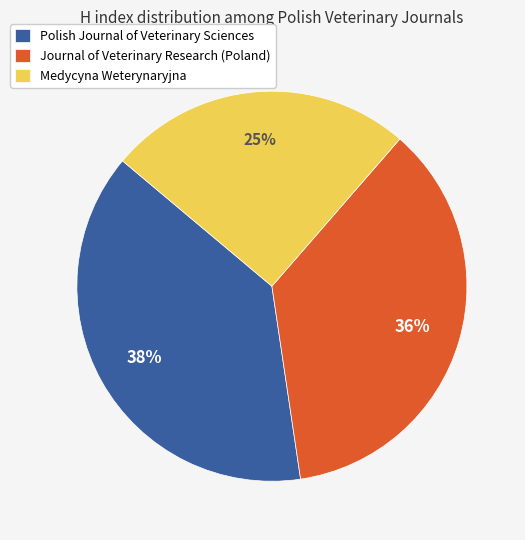

What is the ratio of the value at Medycyna Weterynaryjna to the value at Polish Journal of Veterinary Sciences?

0.7